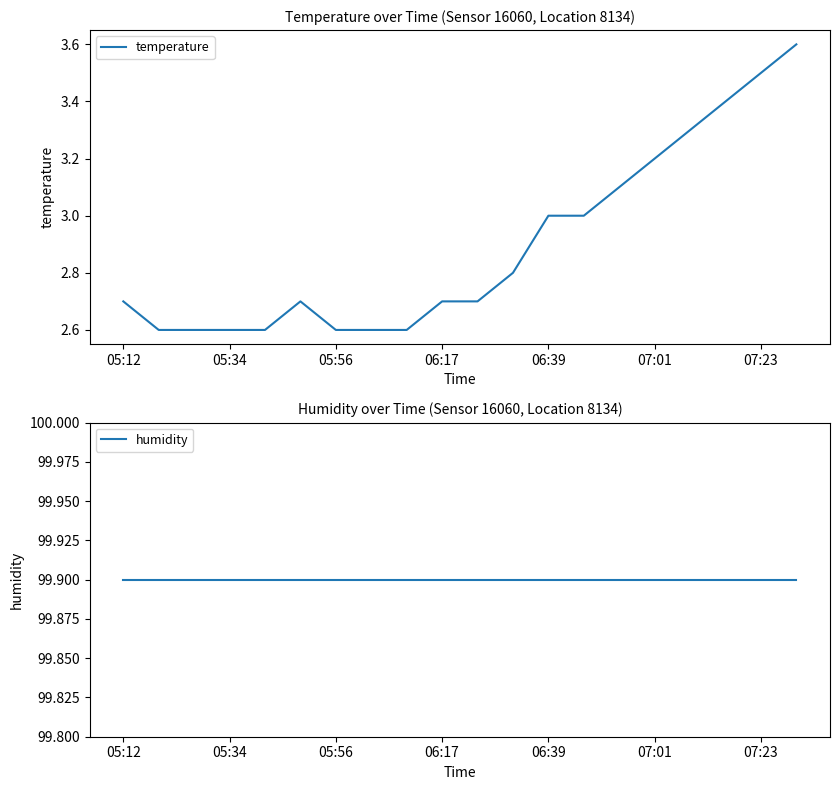

The value of temperature at 05:56 is 3.4. True or false?

False